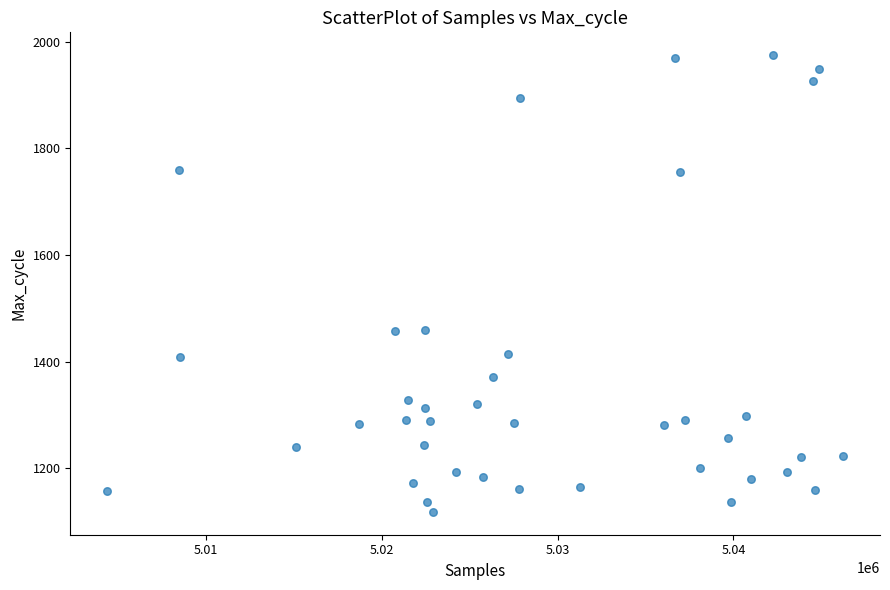

What is the range of Y values (max minus min)?

857